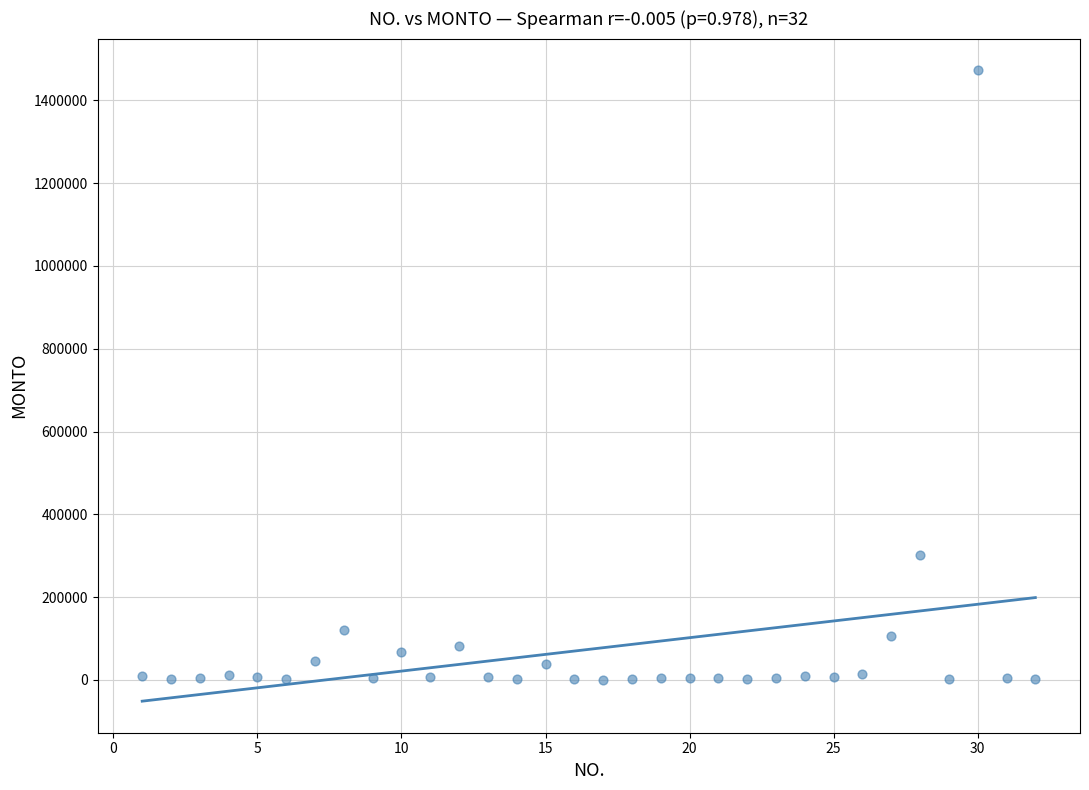

What Y value in the scatter plot is closest to 736965?

300900.0